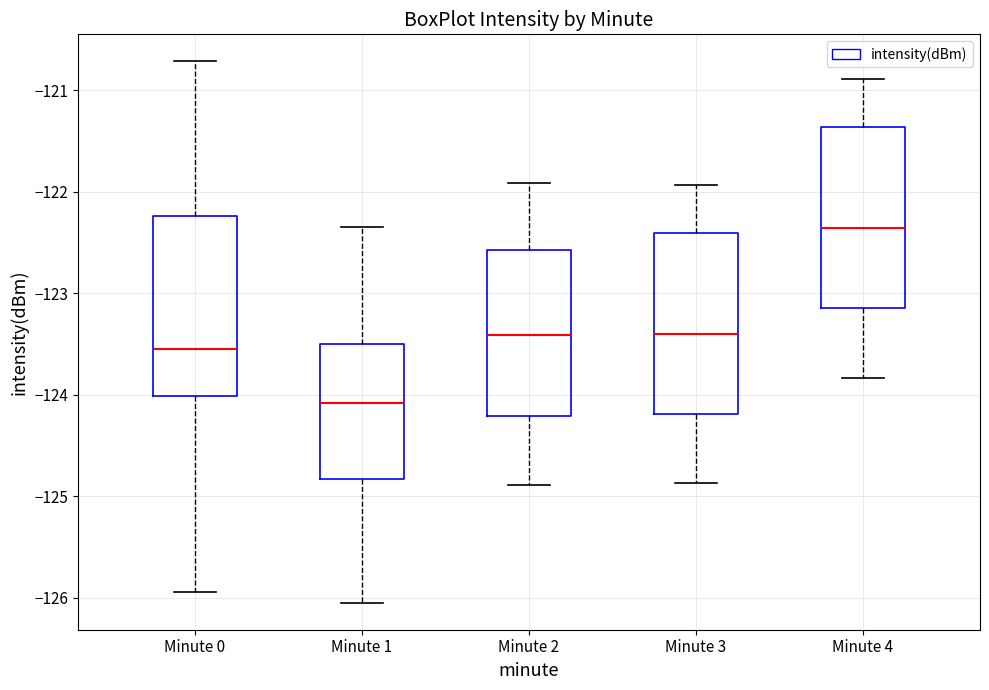

Where is the upper edge of the box for Minute 3 on the y-axis? The values are not printed on the chart, so give them approximately, as read against the axis.

-122.4